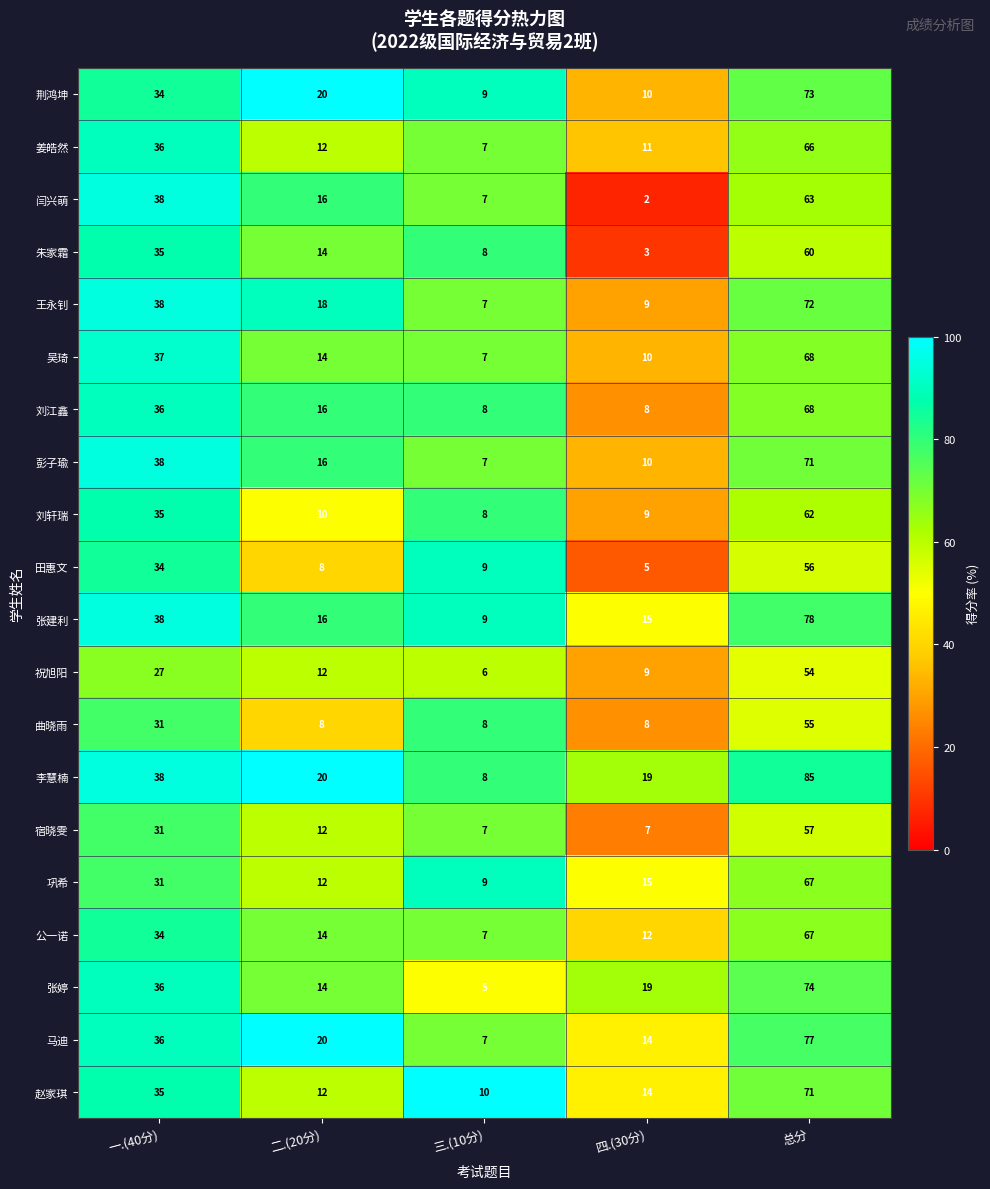

Where does the 刘江鑫 series first go above 16?

一.(40分)